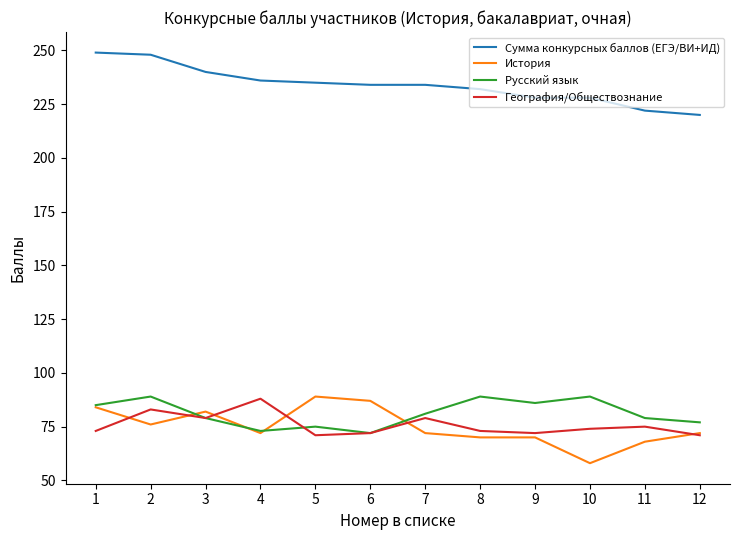

True or false: Сумма конкурсных баллов (ЕГЭ/ВИ+ИД) has a value of 236 at 4.

True